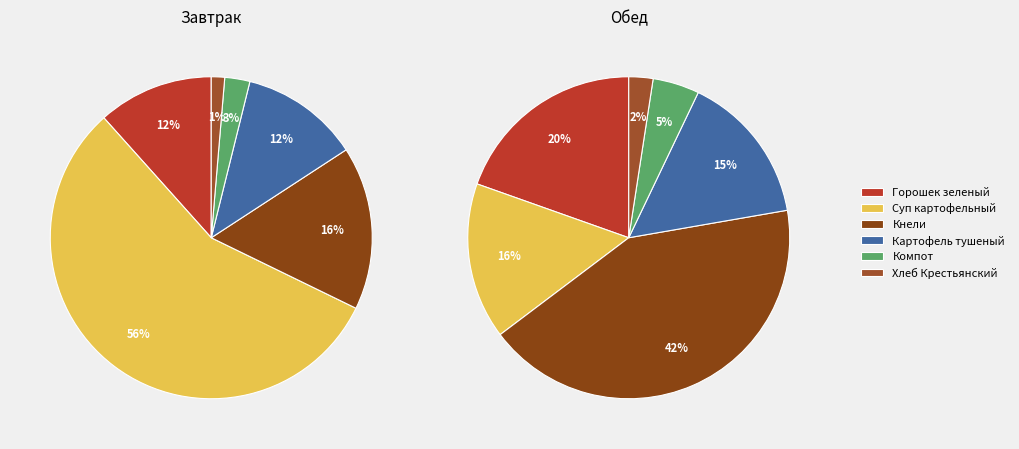

Which category has the biggest portion of the pie?

Кнели из говядины и свинины